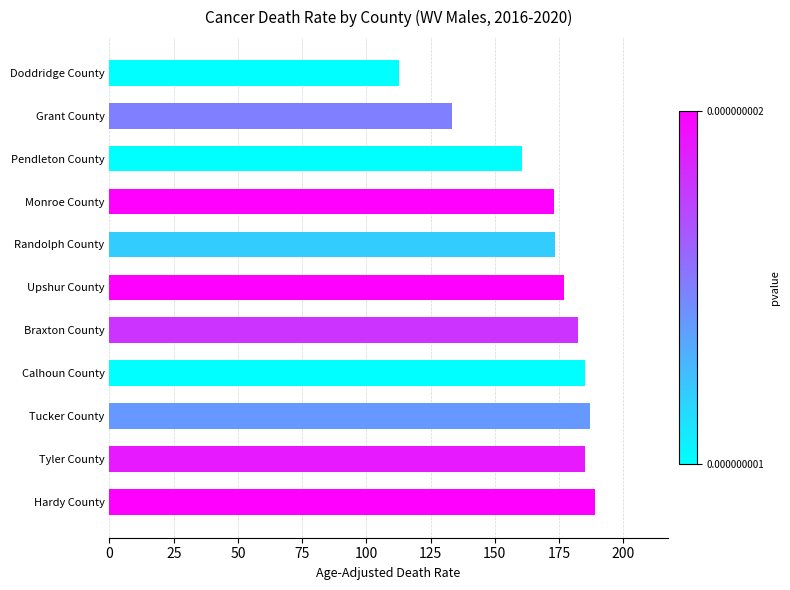

What is the minimum value shown in the chart?

112.6